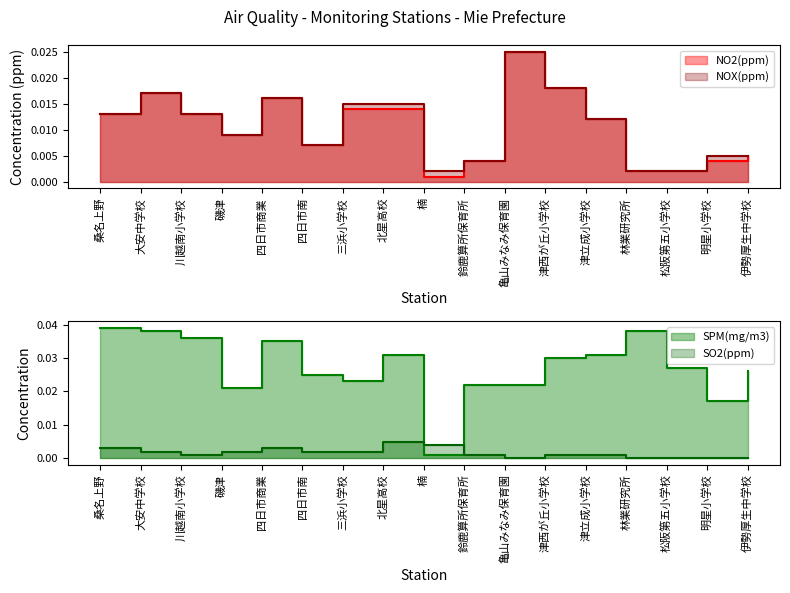

Reading left to right, what are all the values shown in this chart?

NO2(ppm): 桑名上野=0.0	大安中学校=0.0	川越南小学校=0.0	磯津=0.0	四日市商業=0.0	四日市南=0.0	三浜小学校=0.0	北星高校=0.0	楠=0.0	鈴鹿算所保育所=0.0	亀山みなみ保育園=0.0	津西が丘小学校=0.0	津立成小学校=0.0	林業研究所=0.0	松阪第五小学校=0.0	明星小学校=0.0	伊勢厚生中学校=0.0
SPM(mg/m3): 桑名上野=0.0	大安中学校=0.0	川越南小学校=0.0	磯津=0.0	四日市商業=0.0	四日市南=0.0	三浜小学校=0.0	北星高校=0.0	楠=0.0	鈴鹿算所保育所=0.0	亀山みなみ保育園=0.0	津西が丘小学校=0.0	津立成小学校=0.0	林業研究所=0.0	松阪第五小学校=0.0	明星小学校=0.0	伊勢厚生中学校=0.0
NOX(ppm): 桑名上野=0.0	大安中学校=0.0	川越南小学校=0.0	磯津=0.0	四日市商業=0.0	四日市南=0.0	三浜小学校=0.0	北星高校=0.0	楠=0.0	鈴鹿算所保育所=0.0	亀山みなみ保育園=0.0	津西が丘小学校=0.0	津立成小学校=0.0	林業研究所=0.0	松阪第五小学校=0.0	明星小学校=0.0	伊勢厚生中学校=0.0
SO2(ppm): 桑名上野=0.0	大安中学校=0.0	川越南小学校=0.0	磯津=0.0	四日市商業=0.0	四日市南=0.0	三浜小学校=0.0	北星高校=0.0	楠=0.0	鈴鹿算所保育所=0.0	亀山みなみ保育園=0.0	津西が丘小学校=0.0	津立成小学校=0.0	林業研究所=0.0	松阪第五小学校=0.0	明星小学校=0.0	伊勢厚生中学校=0.0